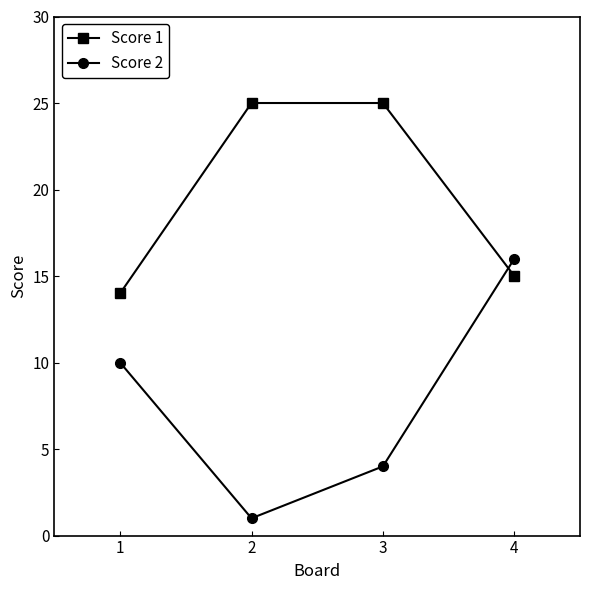

What is the sum of the Score 1 values at 1 and 3?

39